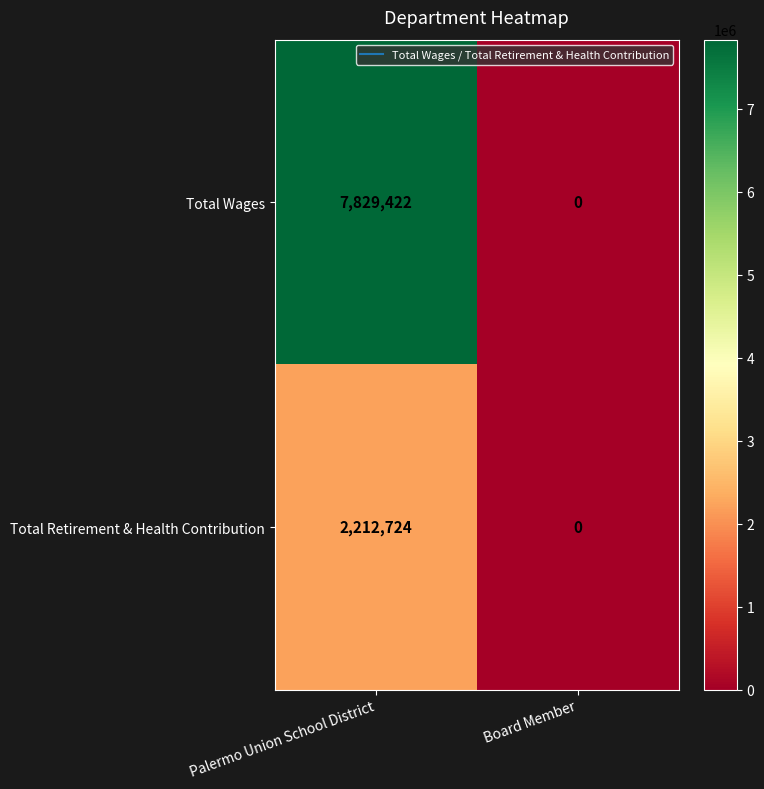

Which category has the lowest value across all series?

Board Member